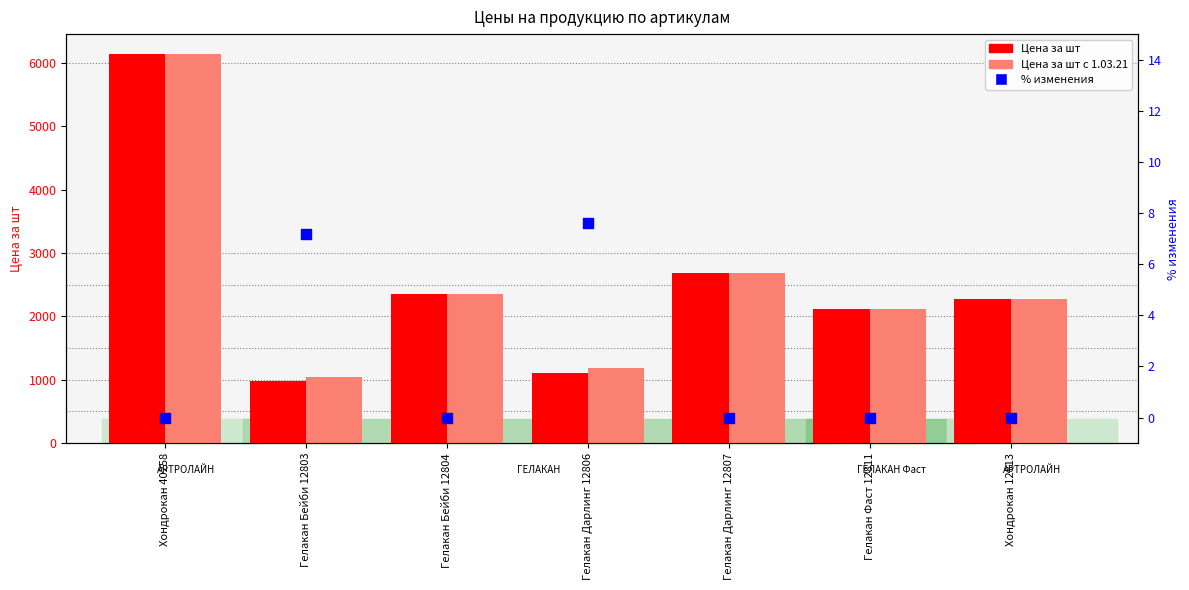

Which series reaches the maximum Y coordinate?

Цена за шт